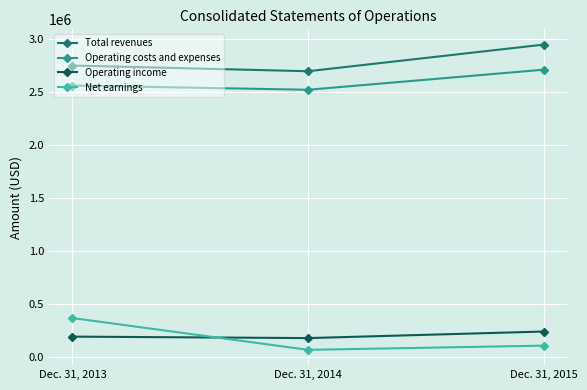

Which category has the highest value in the Net earnings series?

Dec. 31, 2013